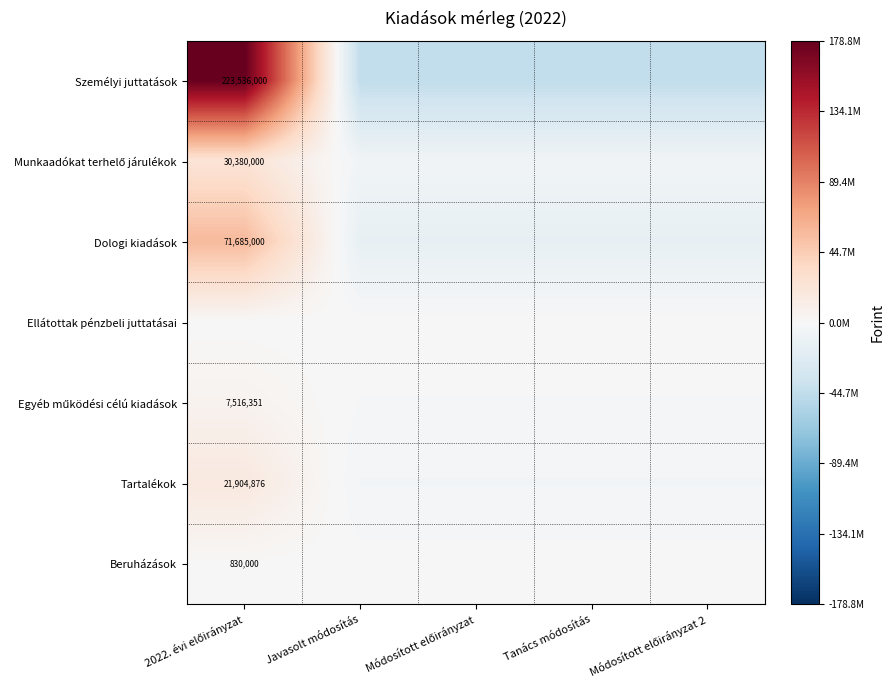

The Személyi juttatások series shows 267031502.2 at 2022. évi előirányzat. True or false?

False